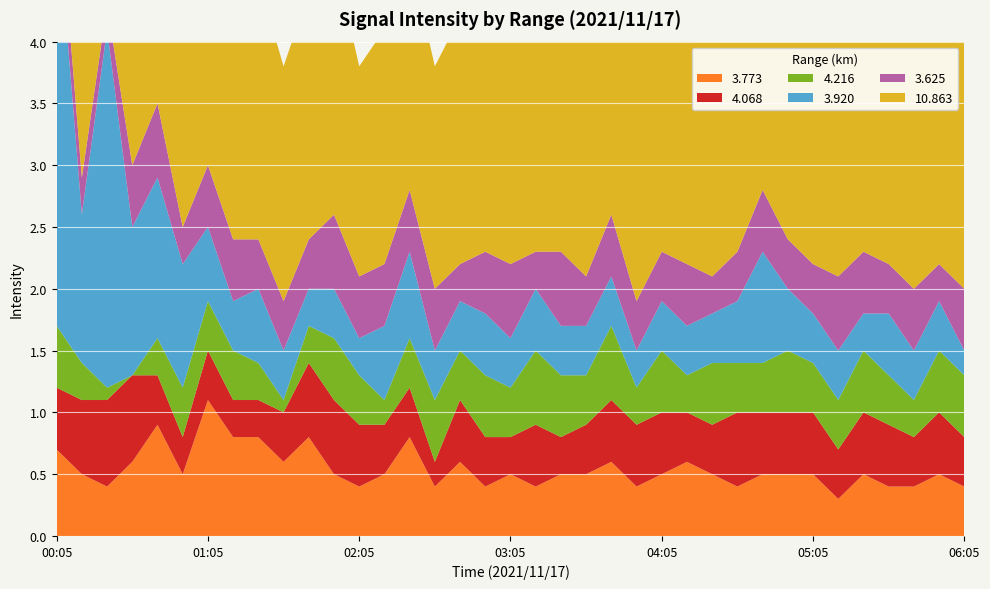

Reading right to left, list all the values displayed in this chart.

3.773: 06:05=0.4	05:55=0.5	05:45=0.4	05:35=0.4	05:25=0.5	05:15=0.3	05:05=0.5	04:55=0.5	04:45=0.5	04:35=0.4	04:25=0.5	04:15=0.6	04:05=0.5	03:55=0.4	03:45=0.6	03:35=0.5	03:25=0.5	03:15=0.4	03:05=0.5	02:55=0.4	02:45=0.6	02:35=0.4	02:25=0.8	02:15=0.5	02:05=0.4	01:55=0.5	01:45=0.8	01:35=0.6	01:25=0.8	01:15=0.8	01:05=1.1	00:55=0.5	00:45=0.9	00:35=0.6	00:25=0.4	00:15=0.5	00:05=0.7
4.068: 06:05=0.4	05:55=0.5	05:45=0.4	05:35=0.5	05:25=0.5	05:15=0.4	05:05=0.5	04:55=0.5	04:45=0.5	04:35=0.6	04:25=0.4	04:15=0.4	04:05=0.5	03:55=0.5	03:45=0.5	03:35=0.4	03:25=0.3	03:15=0.5	03:05=0.3	02:55=0.4	02:45=0.5	02:35=0.2	02:25=0.4	02:15=0.4	02:05=0.5	01:55=0.6	01:45=0.6	01:35=0.4	01:25=0.3	01:15=0.3	01:05=0.4	00:55=0.3	00:45=0.4	00:35=0.7	00:25=0.7	00:15=0.6	00:05=0.5
4.216: 06:05=0.5	05:55=0.5	05:45=0.3	05:35=0.4	05:25=0.5	05:15=0.4	05:05=0.4	04:55=0.5	04:45=0.4	04:35=0.4	04:25=0.5	04:15=0.3	04:05=0.5	03:55=0.3	03:45=0.6	03:35=0.4	03:25=0.5	03:15=0.6	03:05=0.4	02:55=0.5	02:45=0.4	02:35=0.5	02:25=0.4	02:15=0.2	02:05=0.4	01:55=0.5	01:45=0.3	01:35=0.1	01:25=0.3	01:15=0.4	01:05=0.4	00:55=0.4	00:45=0.3	00:35=0.0	00:25=0.1	00:15=0.3	00:05=0.5
3.920: 06:05=0.2	05:55=0.4	05:45=0.4	05:35=0.5	05:25=0.3	05:15=0.4	05:05=0.4	04:55=0.5	04:45=0.9	04:35=0.5	04:25=0.4	04:15=0.4	04:05=0.4	03:55=0.3	03:45=0.4	03:35=0.4	03:25=0.4	03:15=0.5	03:05=0.4	02:55=0.5	02:45=0.4	02:35=0.4	02:25=0.7	02:15=0.6	02:05=0.3	01:55=0.4	01:45=0.3	01:35=0.4	01:25=0.6	01:15=0.4	01:05=0.6	00:55=1.0	00:45=1.3	00:35=1.2	00:25=2.9	00:15=1.2	00:05=3.4
3.625: 06:05=0.5	05:55=0.3	05:45=0.5	05:35=0.4	05:25=0.5	05:15=0.6	05:05=0.4	04:55=0.4	04:45=0.5	04:35=0.4	04:25=0.3	04:15=0.5	04:05=0.4	03:55=0.4	03:45=0.5	03:35=0.4	03:25=0.6	03:15=0.3	03:05=0.6	02:55=0.5	02:45=0.3	02:35=0.5	02:25=0.5	02:15=0.5	02:05=0.5	01:55=0.6	01:45=0.4	01:35=0.4	01:25=0.4	01:15=0.5	01:05=0.5	00:55=0.3	00:45=0.6	00:35=0.5	00:25=0.2	00:15=0.3	00:05=0.3
10.863: 06:05=2.0	05:55=1.9	05:45=2.1	05:35=2.2	05:25=2.1	05:15=1.9	05:05=2.0	04:55=2.1	04:45=1.9	04:35=2.2	04:25=1.9	04:15=2.0	04:05=1.8	03:55=2.1	03:45=1.8	03:35=1.9	03:25=1.8	03:15=1.9	03:05=1.8	02:55=1.9	02:45=2.0	02:35=1.8	02:25=1.9	02:15=1.9	02:05=1.7	01:55=2.1	01:45=2.0	01:35=1.9	01:25=2.1	01:15=2.1	01:05=1.9	00:55=1.7	00:45=2.0	00:35=1.9	00:25=2.0	00:15=1.7	00:05=1.7